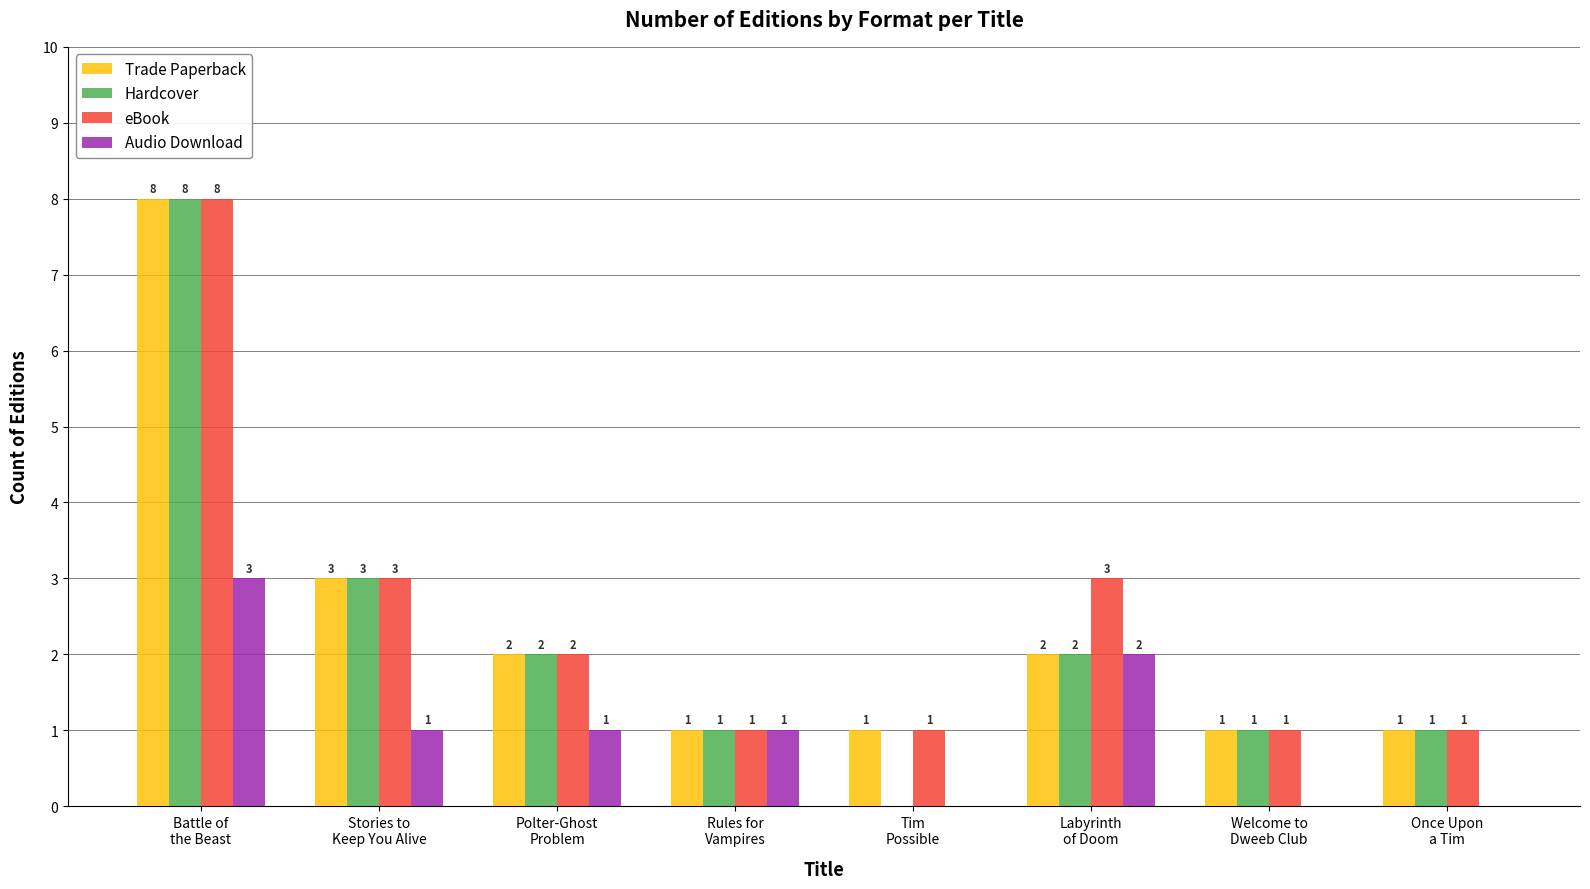

Which series has the largest total across all categories?

eBook